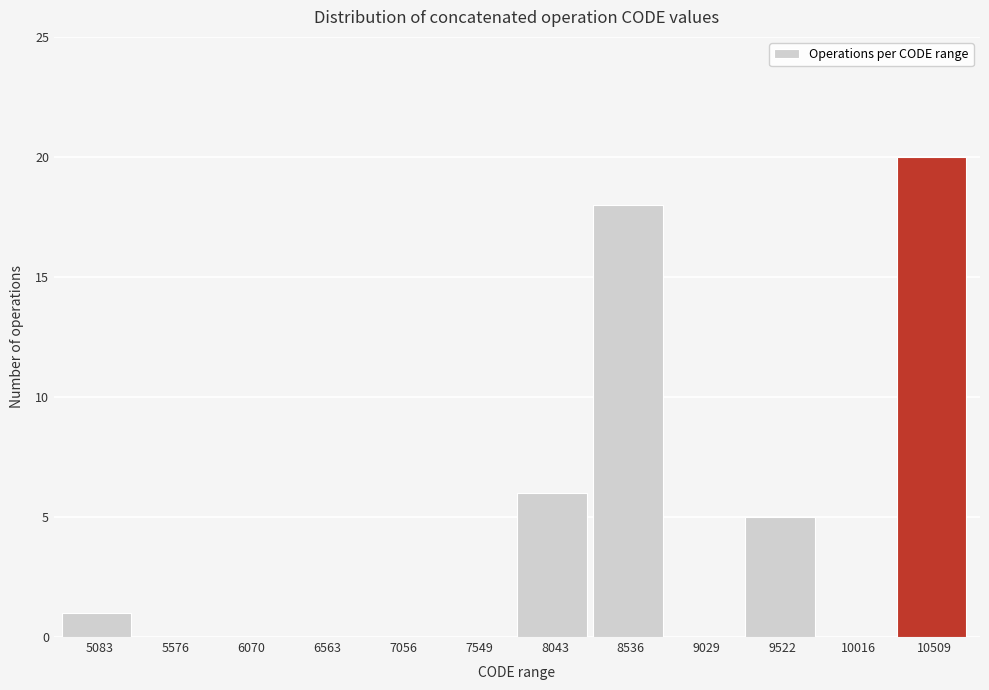

Over which range of the x-axis is the bar tallest?

10250 to 10750